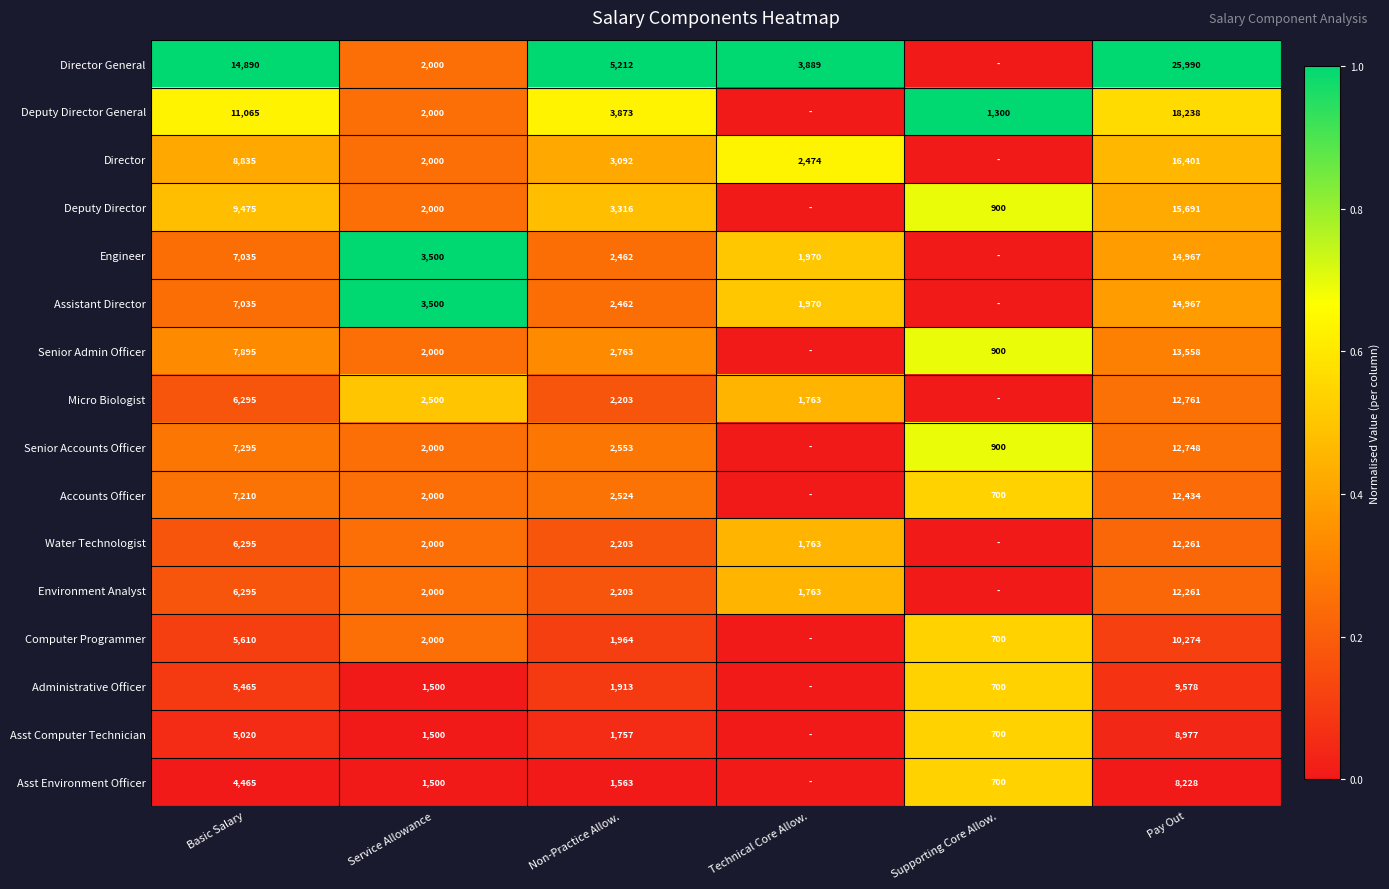

What is the difference between the highest and lowest values at Pay Out?

17762